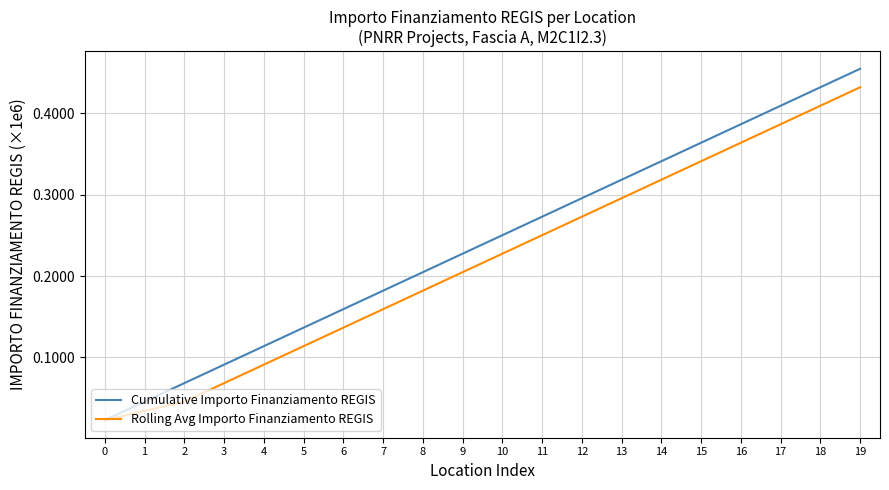

At 8, list the series in order from smallest to largest.

Rolling Avg Importo Finanziamento REGIS, Cumulative Importo Finanziamento REGIS